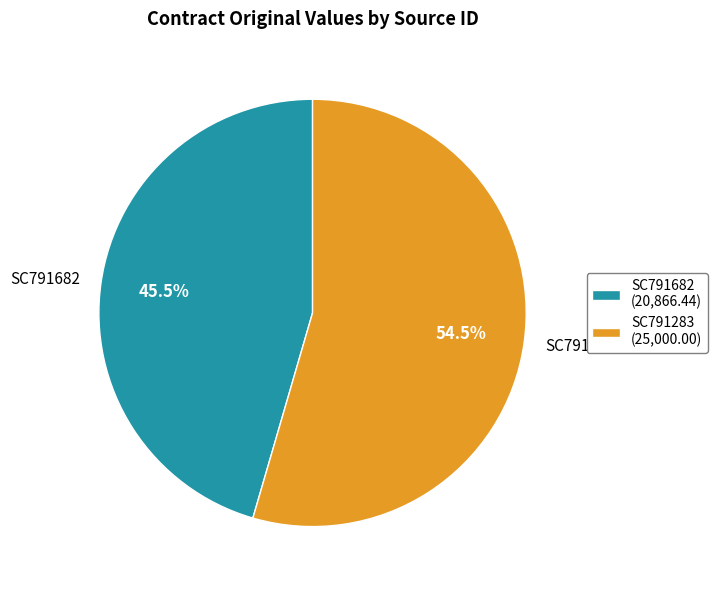

Rank the categories by value from highest to lowest.

SC791283, SC791682